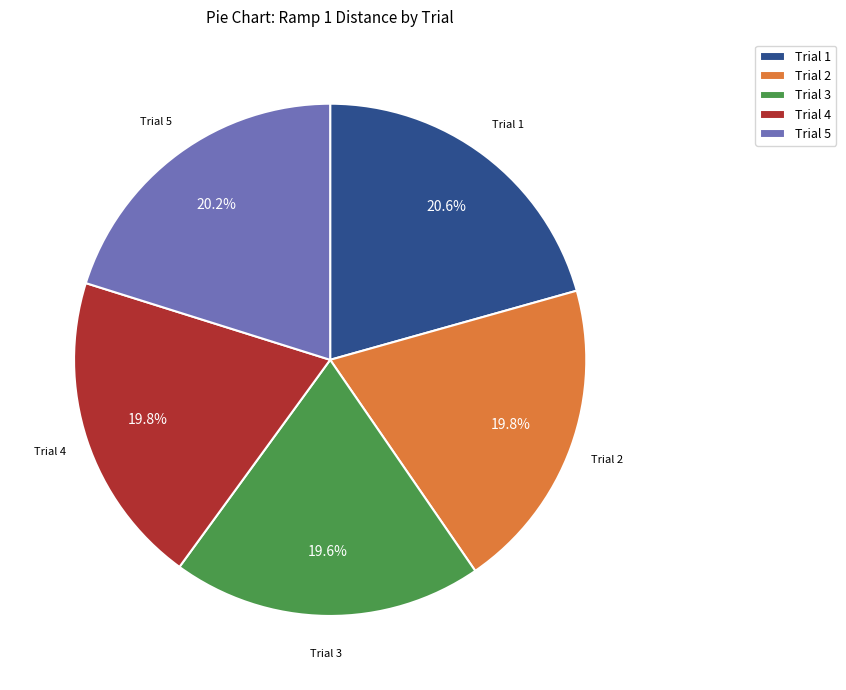

Is the sum of Trial 4 and Trial 2 greater than half?

No